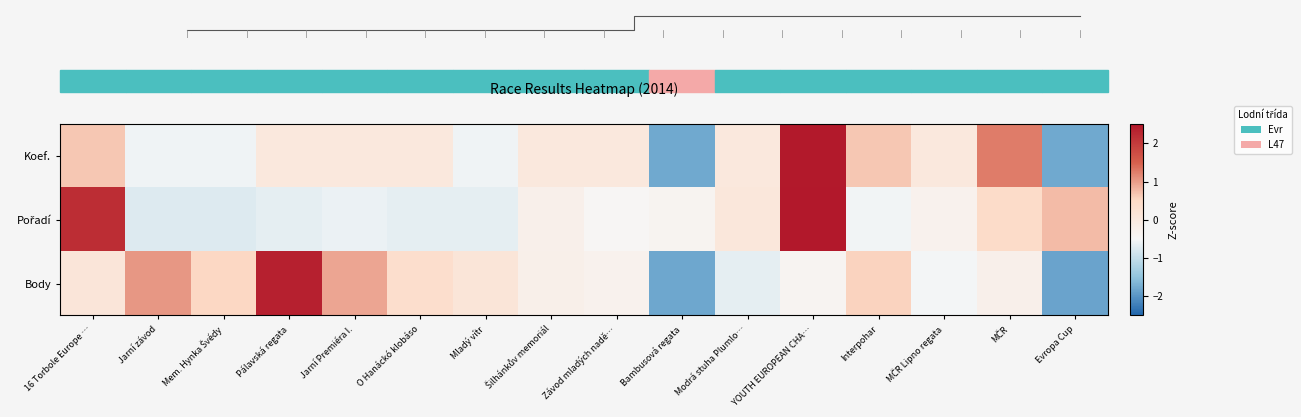

What is the sum of the Body values at Pálavská regata and Modrá stuha Plumlo…?

1.7